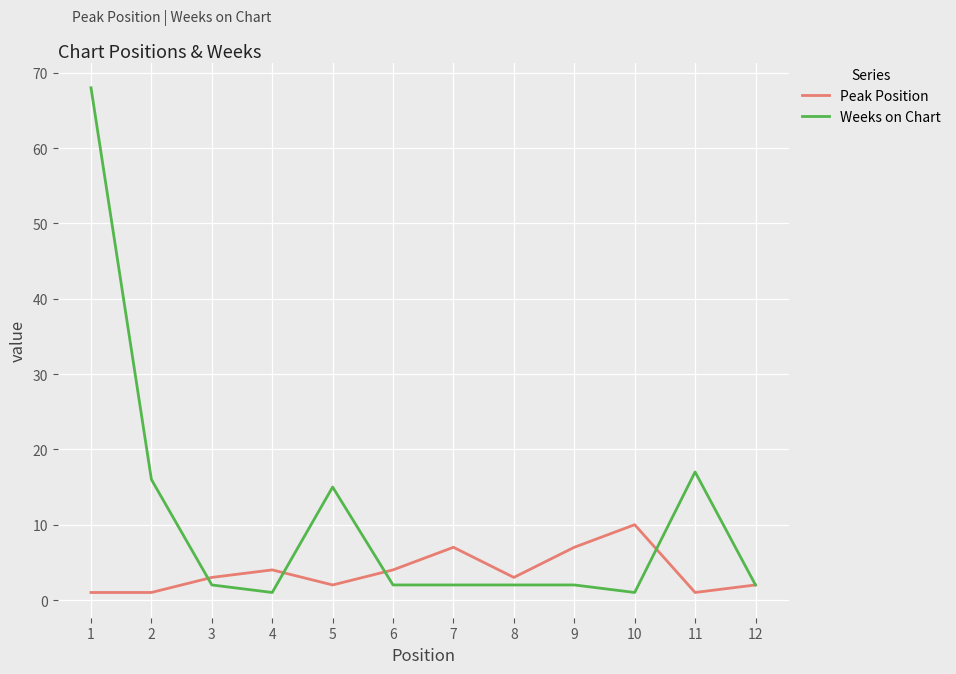

Which label corresponds to the largest value in the chart?

1